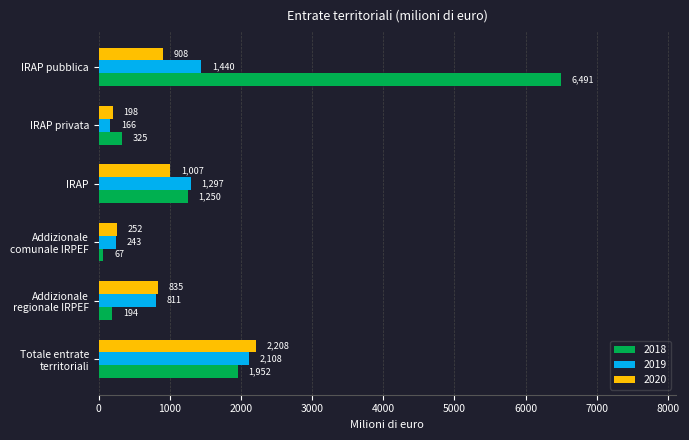

Which series has the largest range (max minus min)?

2018